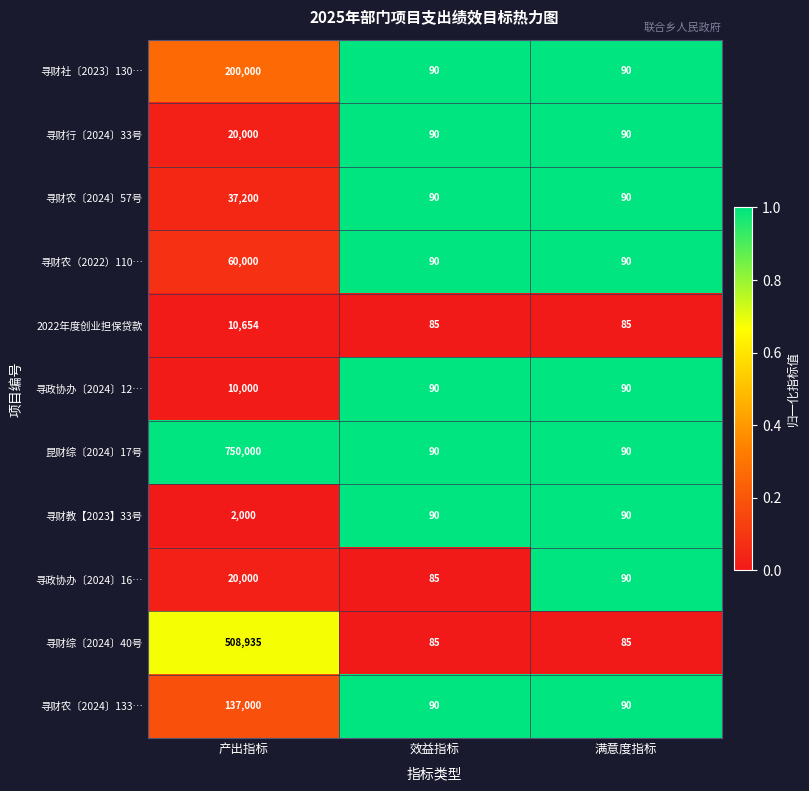

Count the number of data series in this chart.

11